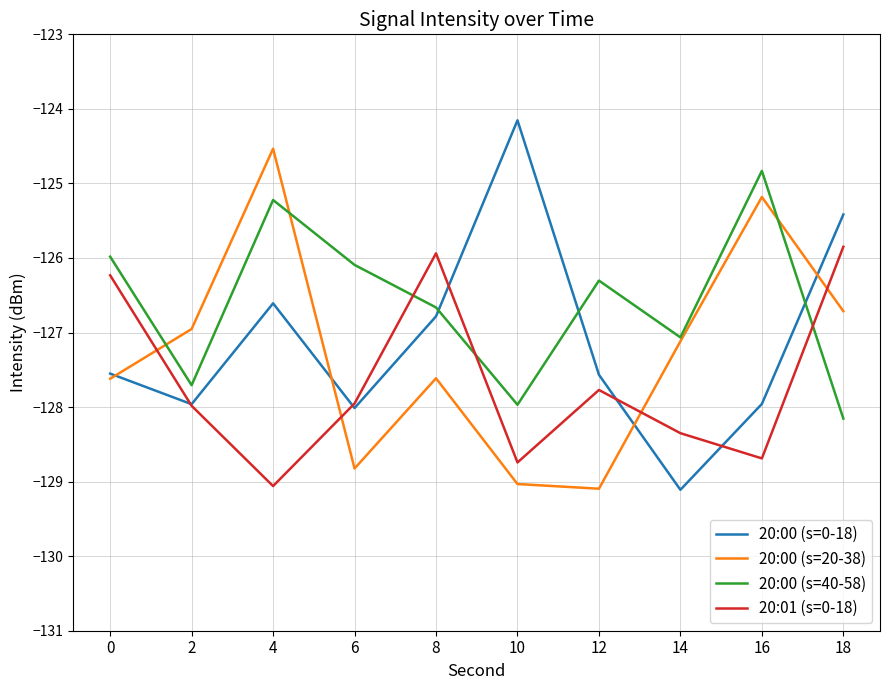

Does the chart display data point markers on the line(s)?

No